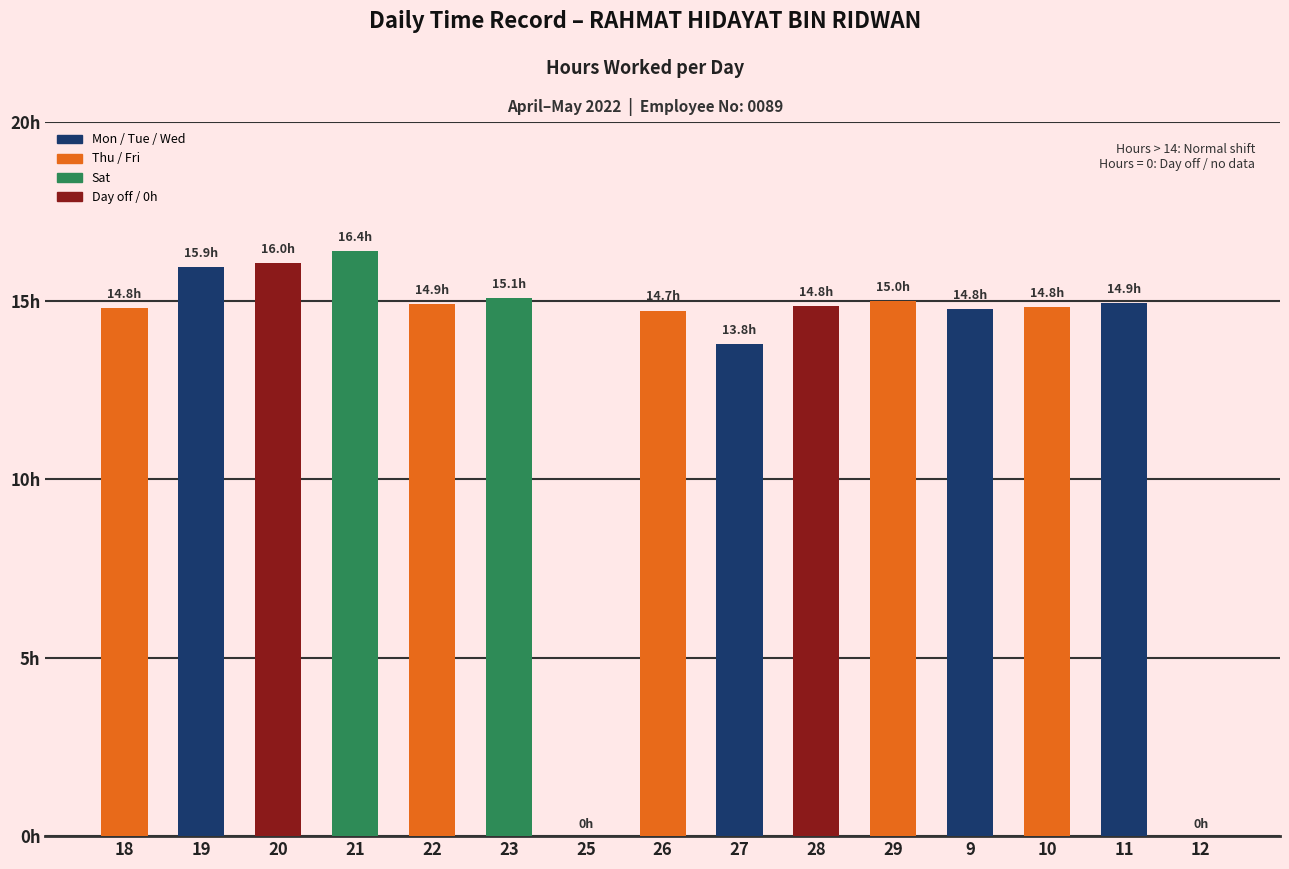

Reading left to right, transcribe all the data shown in this chart.

14.8	15.9	16.0	16.4	14.9	15.1	0.0	14.7	13.8	14.8	15.0	14.8	14.8	14.9	0.0